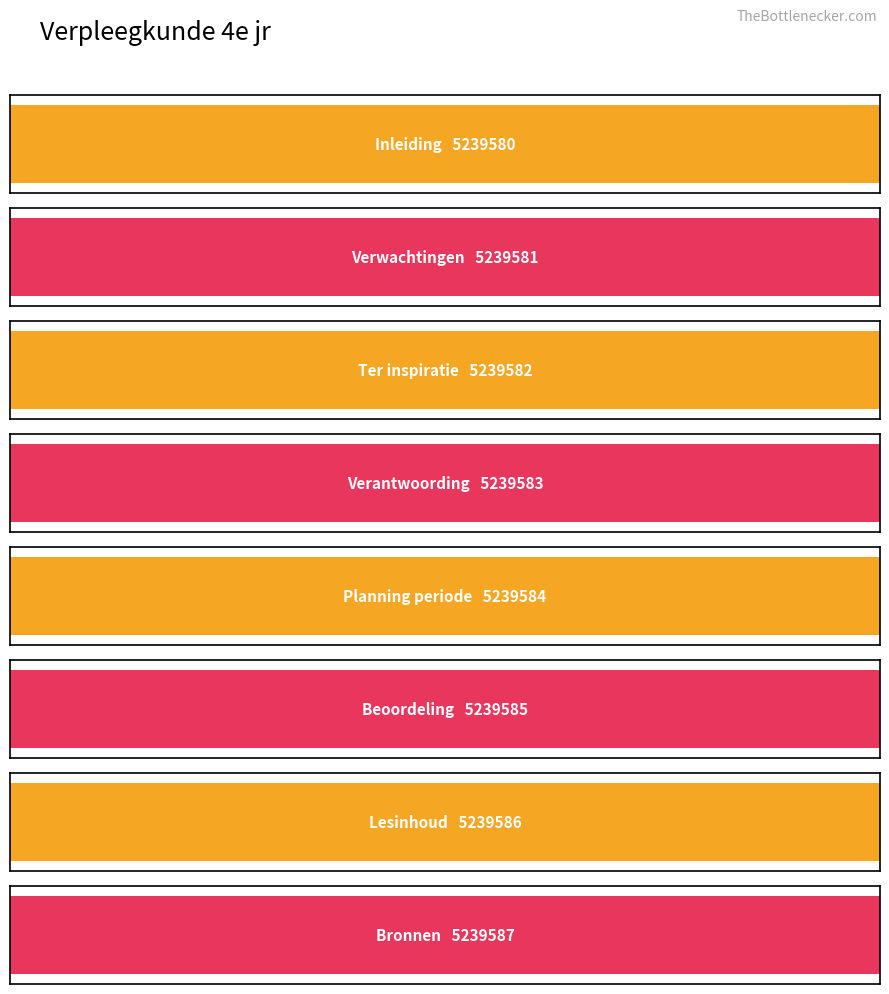

How many bars are there in total?

8